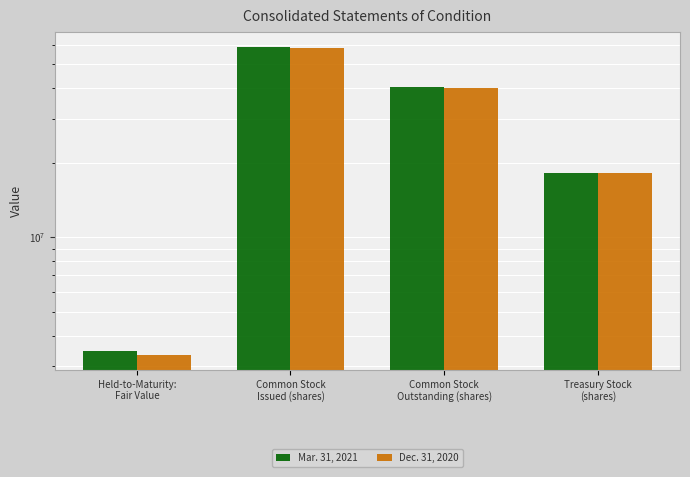

How many bars are there in each group?

2